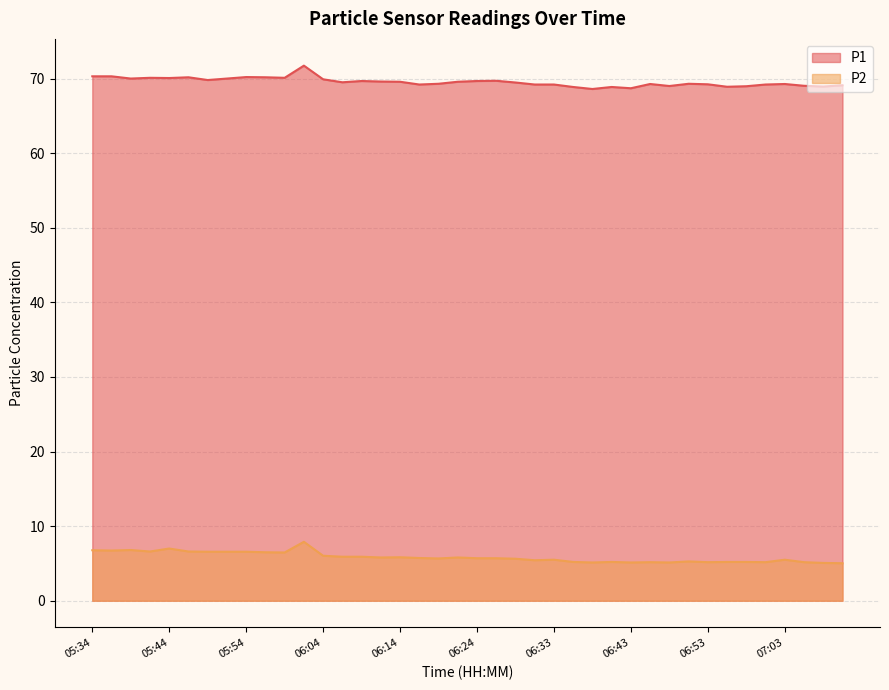

Between 06:04 and 06:58, which series saw the biggest shift?

P1